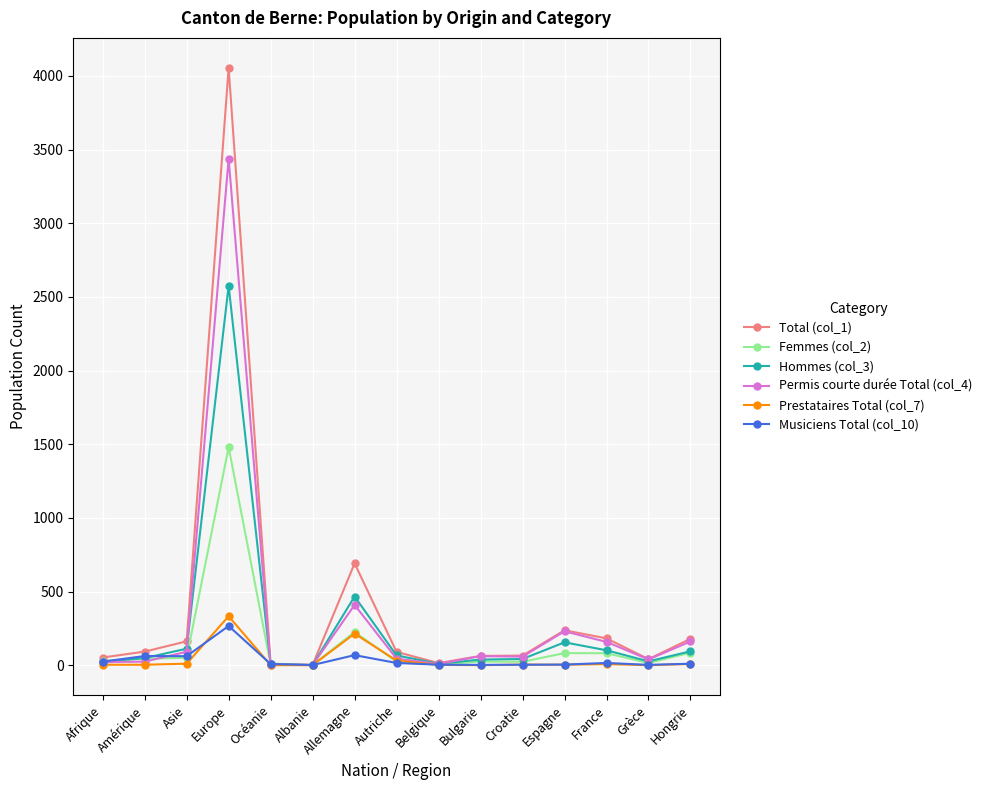

Is this an area chart (filled region under the line)?

No